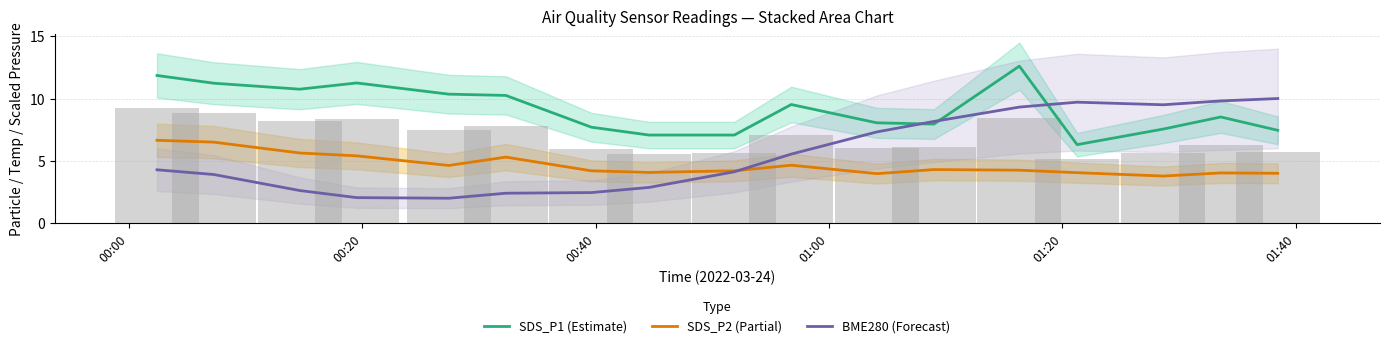

What is the maximum value for BME280 (Forecast)?

10.0